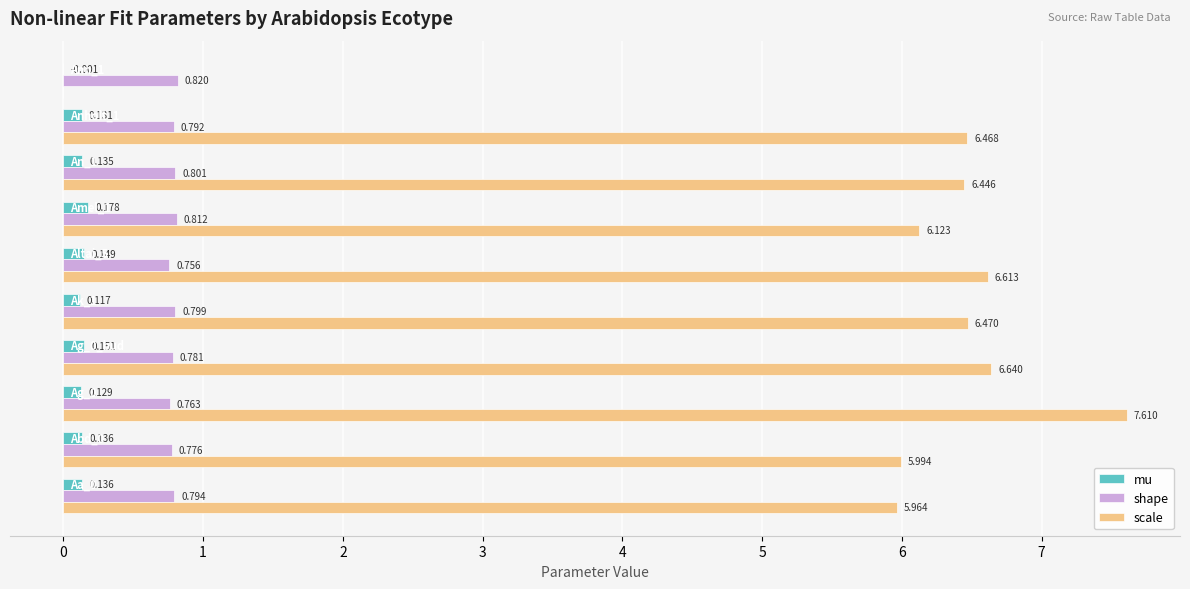

Which series has the largest total across all categories?

scale